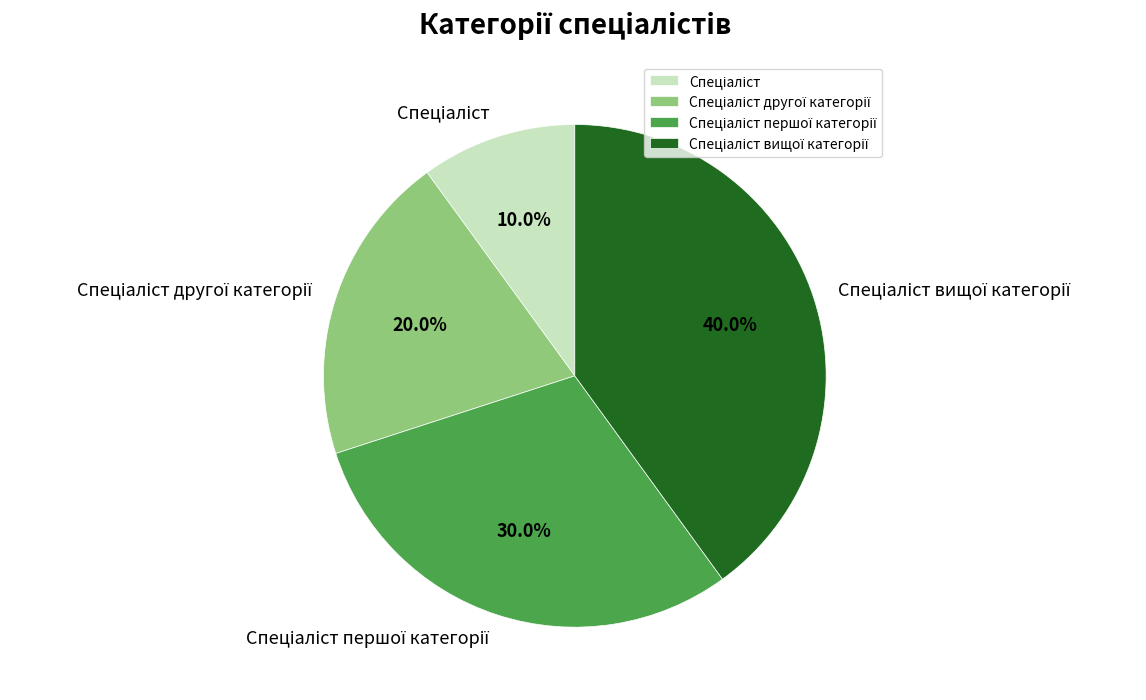

Does any single category account for the majority?

No